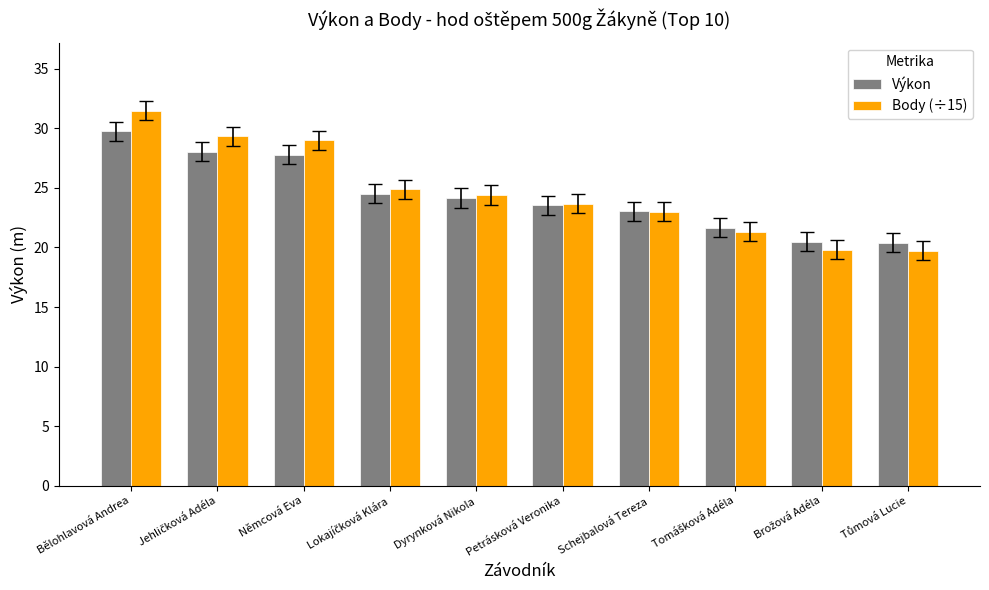

What is the difference between the maximum and second lowest values in the Body (÷15) series?

11.7